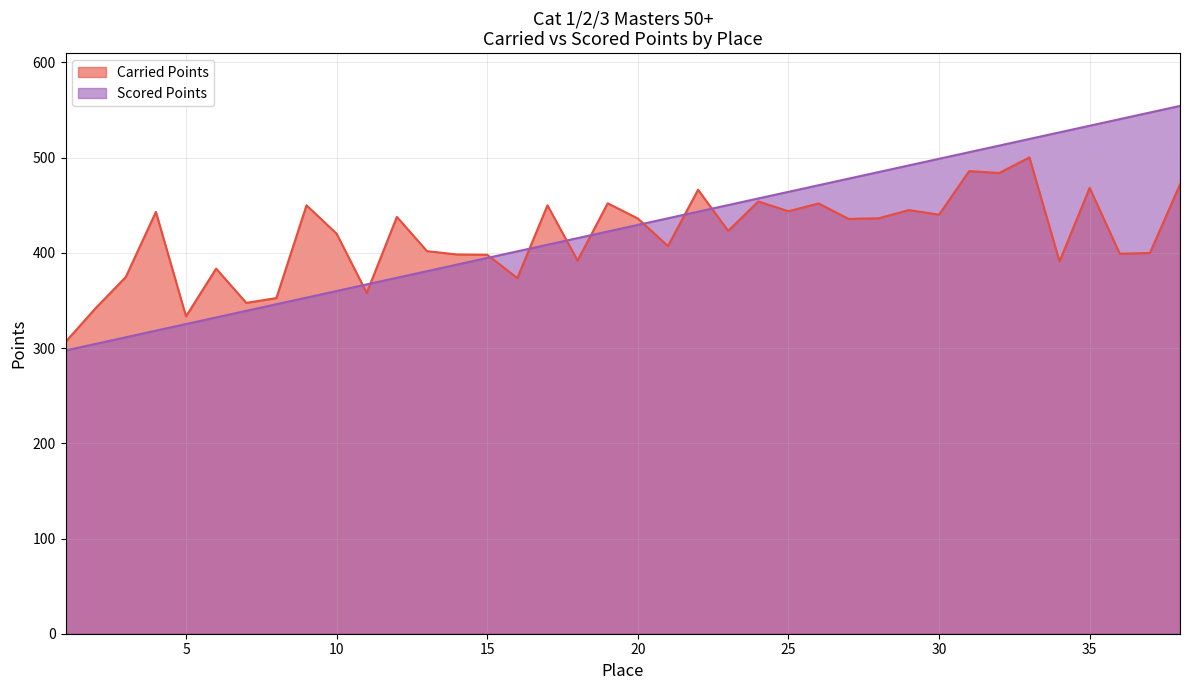

What is the total value across all series at 28?

921.4